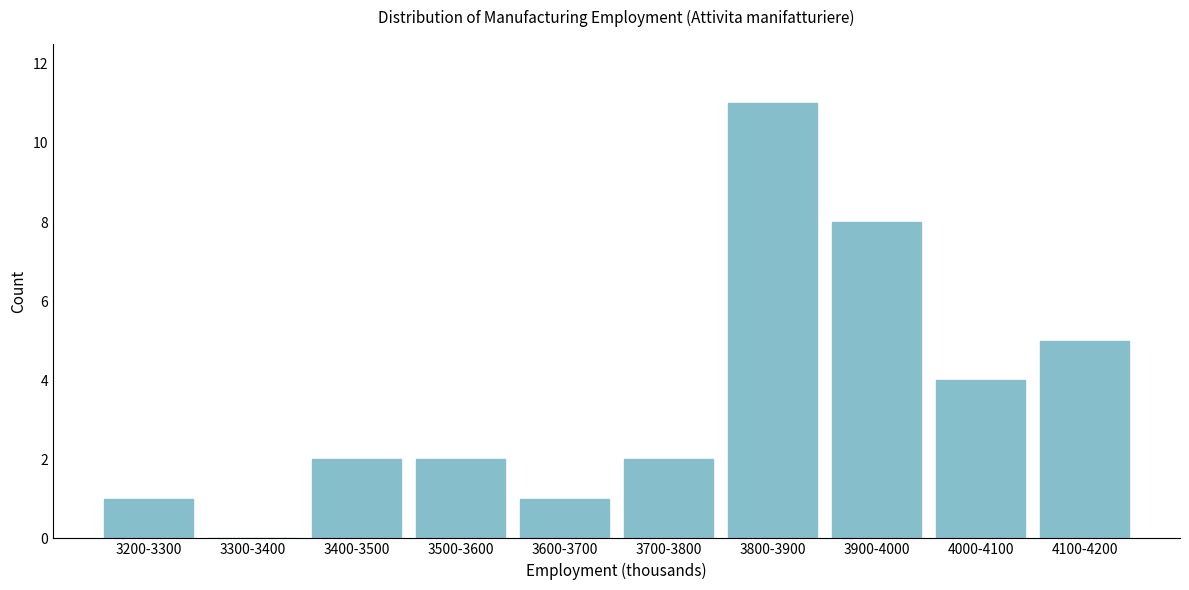

Reading left to right, what are all the values shown in this chart?

3200-3300=1	3300-3400=0	3400-3500=2	3500-3600=2	3600-3700=1	3700-3800=2	3800-3900=11	3900-4000=8	4000-4100=4	4100-4200=5